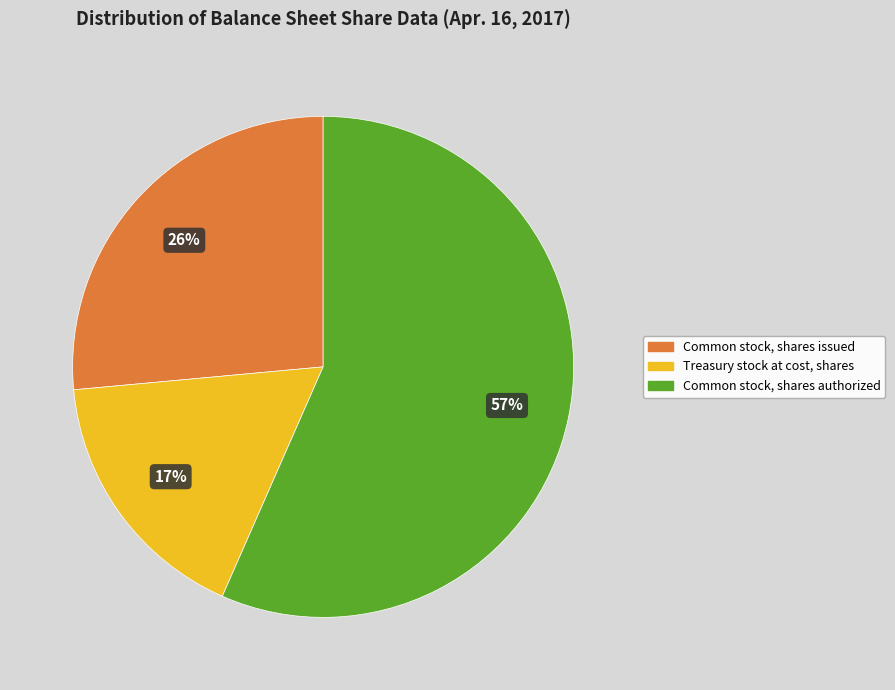

Is the sum of Common stock, shares authorized and Common stock, shares issued greater than half?

Yes